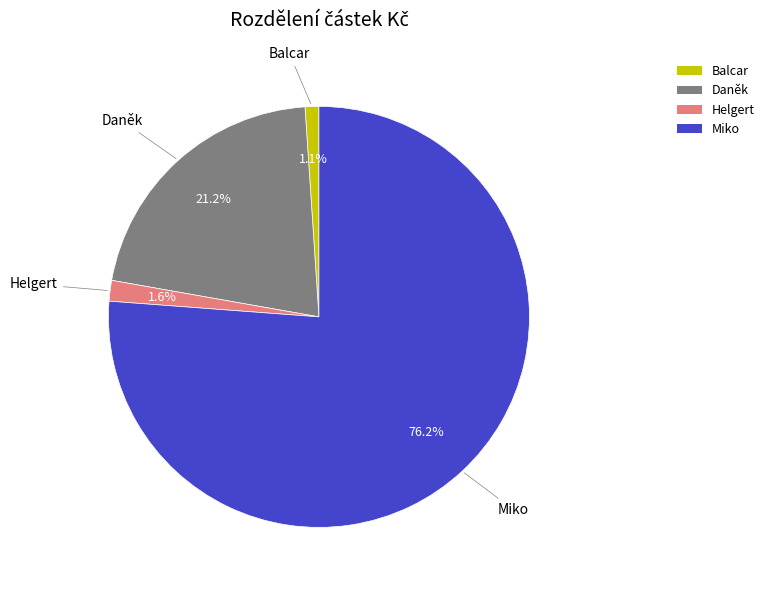

What percentage is NOT represented by Daněk?

78.8%